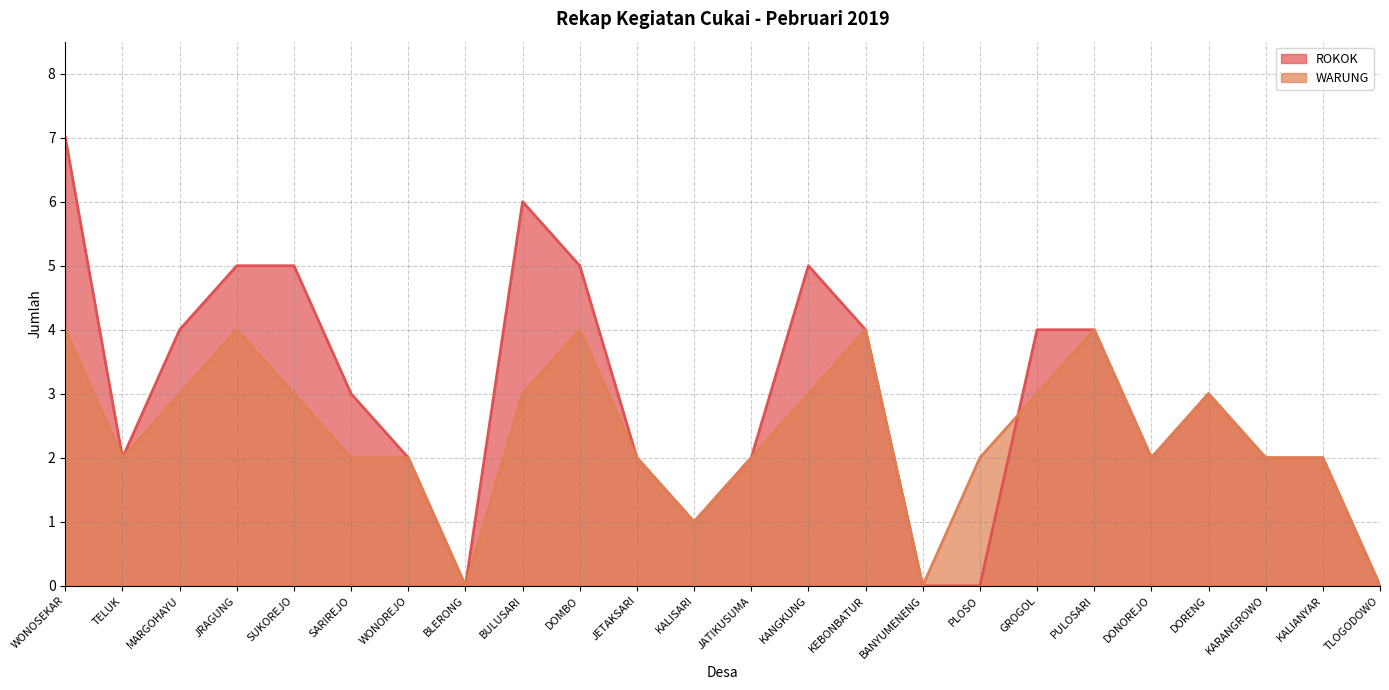

Which series ends up on top after the final intersection of ROKOK and WARUNG?

ROKOK